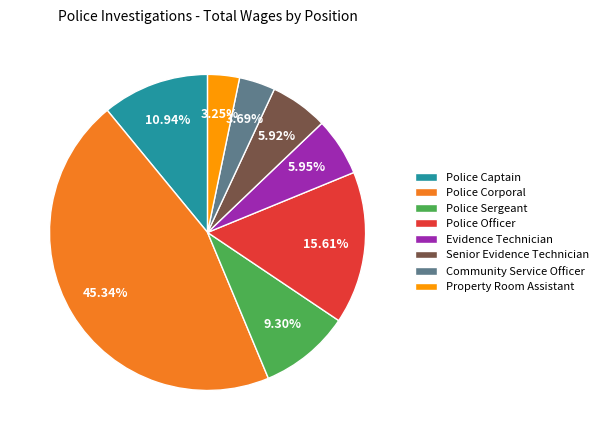

What is the ratio of the value at Police Sergeant to the value at Senior Evidence Technician?

1.6